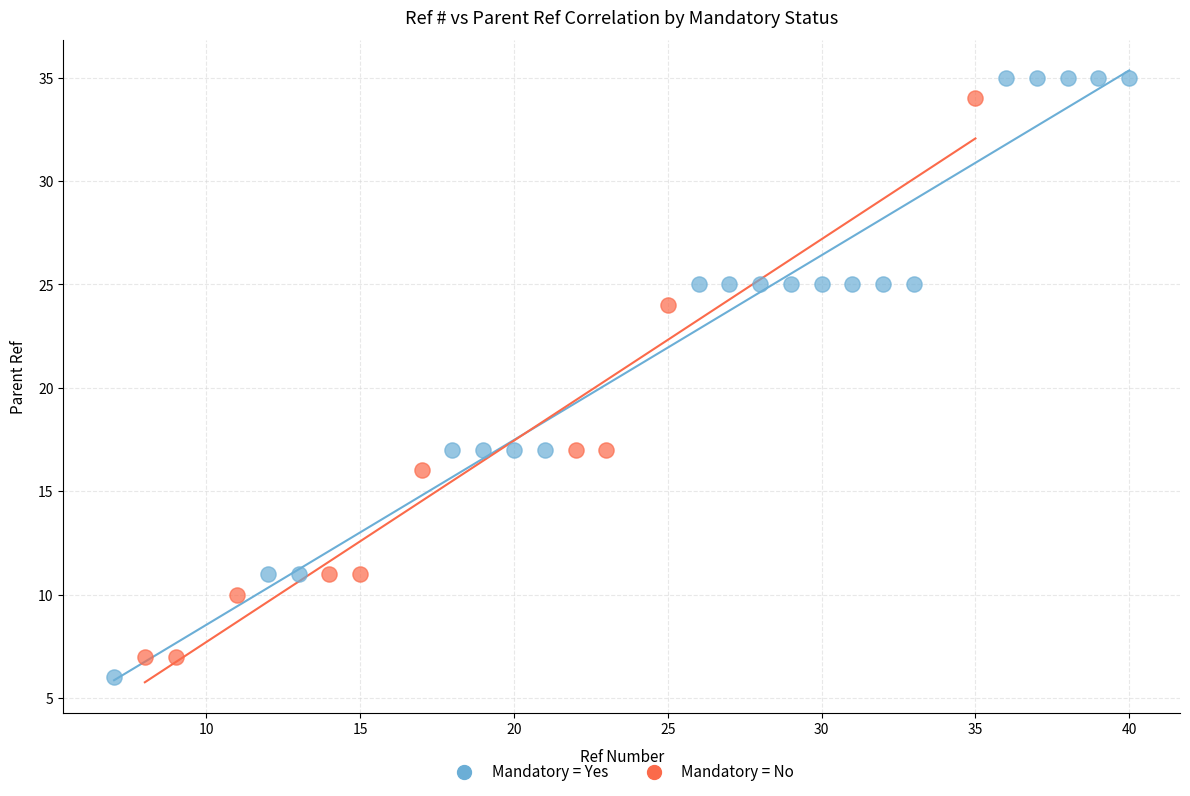

Which series has the widest spread of Y values?

Mandatory = Yes